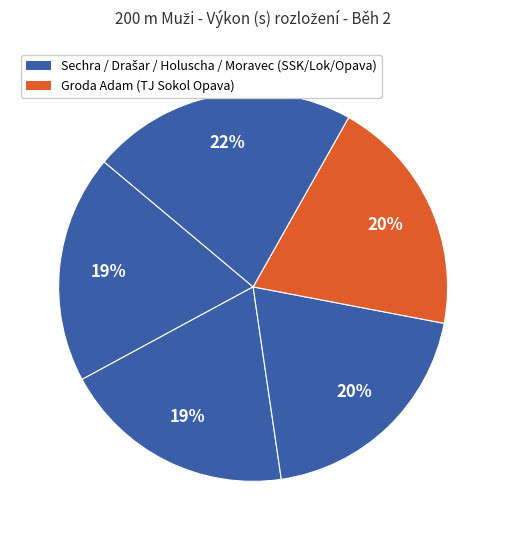

Is there any slice that represents more than half of the pie?

No